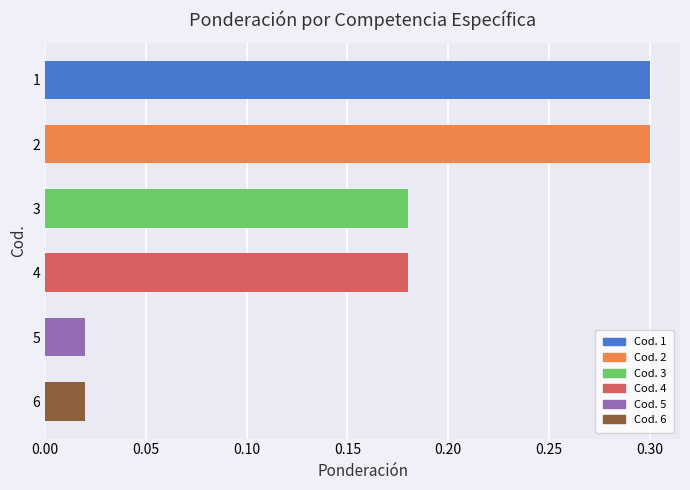

What is the difference between the second highest and second lowest values?

0.3